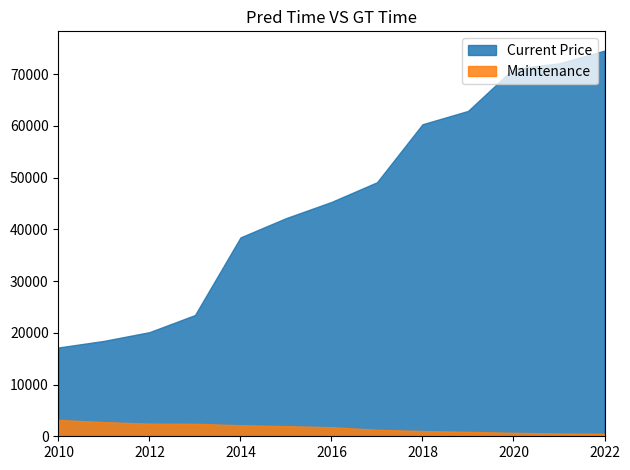

Is the value of Current Price at 2021 greater than the value of Maintenance at 2021?

Yes